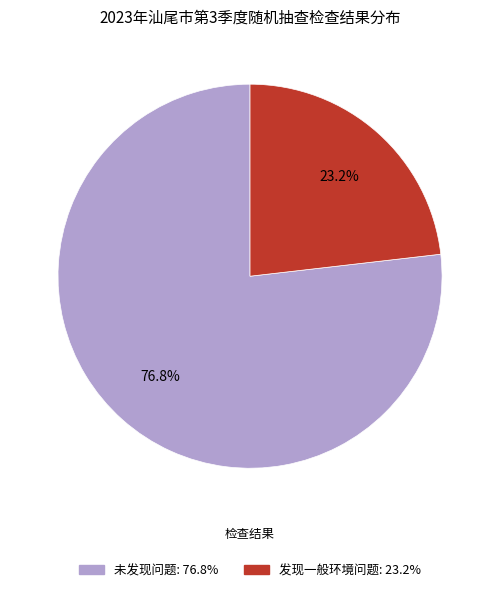

To the nearest percent, what portion does 发现一般环境问题 represent?

23%